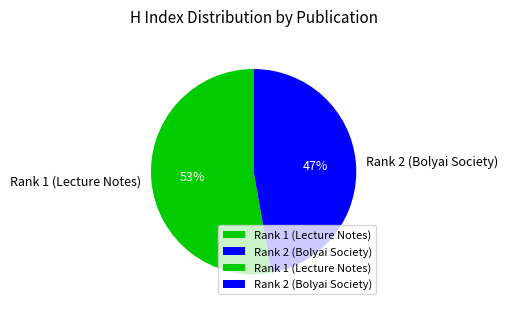

True or false: Rank 1 (Lecture Notes) accounts for 38% of the total.

False